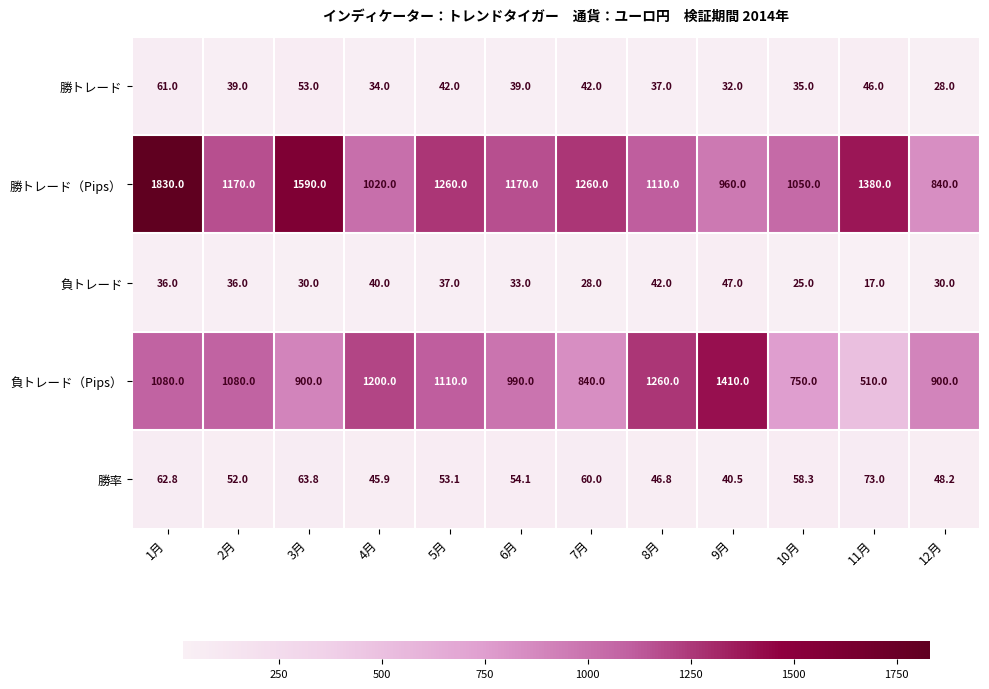

Which series has the largest total across all categories?

勝トレード（Pips）